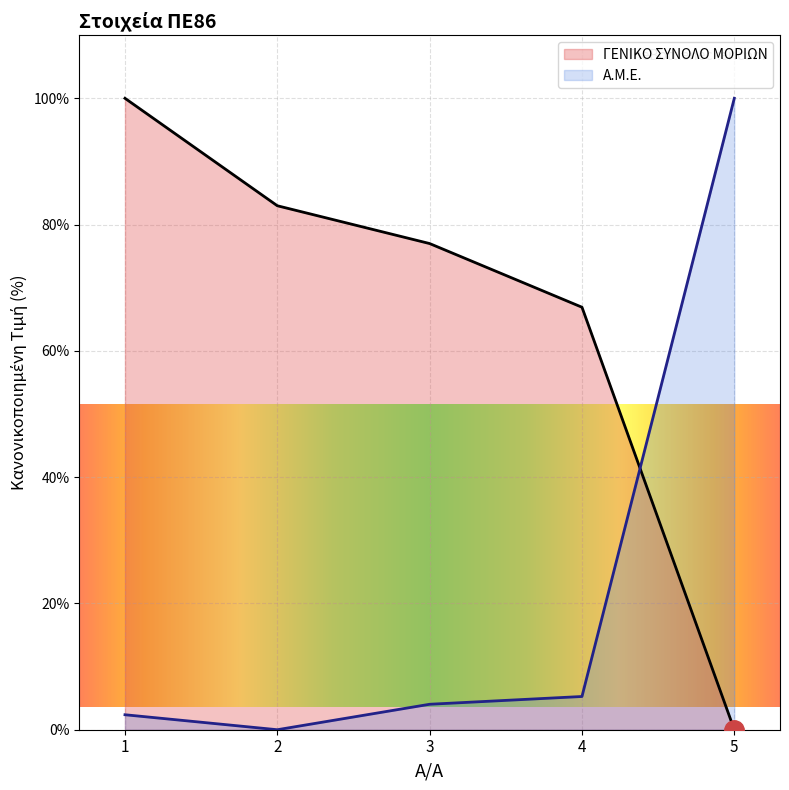

At which category does Α.Μ.Ε. reach its first local valley?

2